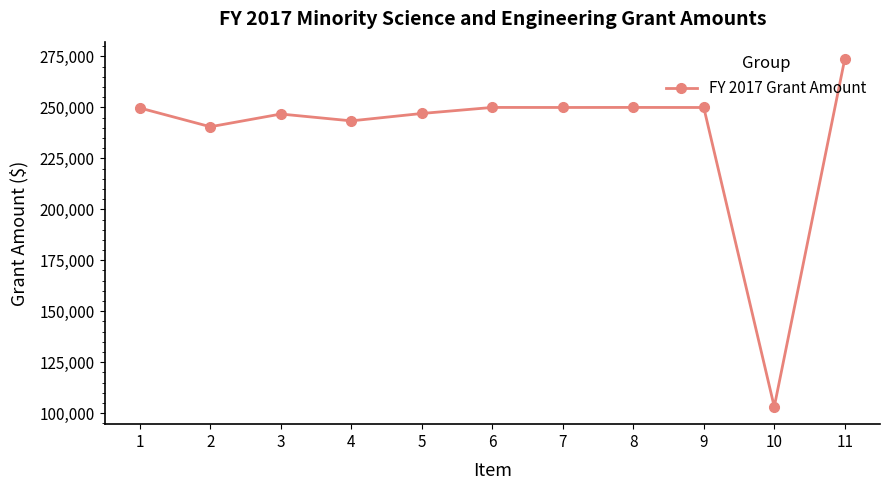

True or false: there are more than 0 points higher than both neighbors.

True